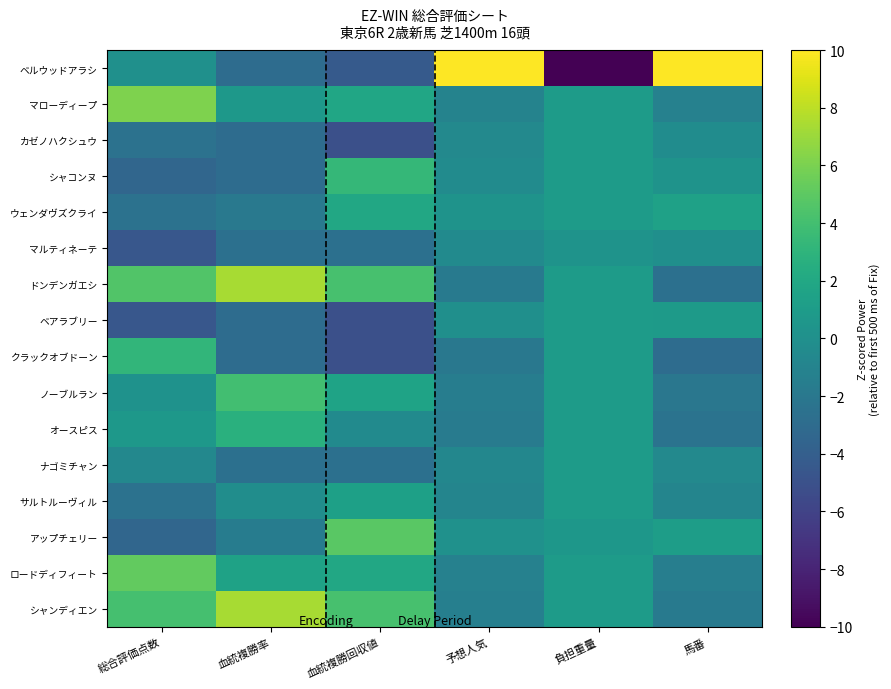

Reading right to left, what are all the values shown in this chart?

ベルウッドアラシ: 馬番=12.6	負担重量=-13.5	予想人気=13.3	血統複勝回収値=-4.3	血統複勝率=-2.9	総合評価点数=0.0
マローディープ: 馬番=-1.2	負担重量=1.0	予想人気=-1.1	血統複勝回収値=1.8	血統複勝率=0.7	総合評価点数=6.1
カゼノハクシュウ: 馬番=-0.3	負担重量=1.0	予想人気=-0.6	血統複勝回収値=-5.1	血統複勝率=-2.9	総合評価点数=-2.5
シャコンヌ: 馬番=0.3	負担重量=1.0	予想人気=-0.3	血統複勝回収値=3.3	血統複勝率=-2.9	総合評価点数=-3.4
ウェンダヴズクライ: 馬番=1.4	負担重量=1.0	予想人気=0.3	血統複勝回収値=2.0	血統複勝率=-1.9	総合評価点数=-2.5
マルティネーテ: 馬番=-0.0	負担重量=0.3	予想人気=-0.5	血統複勝回収値=-2.6	血統複勝率=-2.6	総合評価点数=-4.5
ドンデンガエシ: 馬番=-2.7	負担重量=1.0	予想人気=-1.8	血統複勝回収値=4.2	血統複勝率=7.3	総合評価点数=4.5
ベアラブリー: 馬番=0.9	負担重量=1.0	予想人気=-0.0	血統複勝回収値=-5.1	血統複勝率=-2.9	総合評価点数=-4.5
クラックオブドーン: 馬番=-2.9	負担重量=1.0	予想人気=-2.0	血統複勝回収値=-5.1	血統複勝率=-2.9	総合評価点数=3.2
ノーブルラン: 馬番=-2.1	負担重量=1.0	予想人気=-1.5	血統複勝回収値=1.6	血統複勝率=3.9	総合評価点数=0.2
オースピス: 馬番=-2.4	負担重量=1.0	予想人気=-1.7	血統複勝回収値=-0.5	血統複勝率=2.7	総合評価点数=0.7
ナゴミチャン: 馬番=-0.6	負担重量=1.0	予想人気=-0.8	血統複勝回収値=-2.6	血統複勝率=-2.6	総合評価点数=-0.7
サルトルーヴィル: 馬番=-0.9	負担重量=1.0	予想人気=-0.9	血統複勝回収値=1.3	血統複勝率=-0.2	総合評価点数=-2.5
アップチェリー: 馬番=1.2	負担重量=0.6	予想人気=0.1	血統複勝回収値=4.9	血統複勝率=-1.6	総合評価点数=-3.4
ロードディフィート: 馬番=-1.5	負担重量=1.0	予想人気=-1.2	血統複勝回収値=2.0	血統複勝率=1.5	総合評価点数=5.2
シャンディエン: 馬番=-1.8	負担重量=1.0	予想人気=-1.4	血統複勝回収値=4.2	血統複勝率=7.3	総合評価点数=4.1